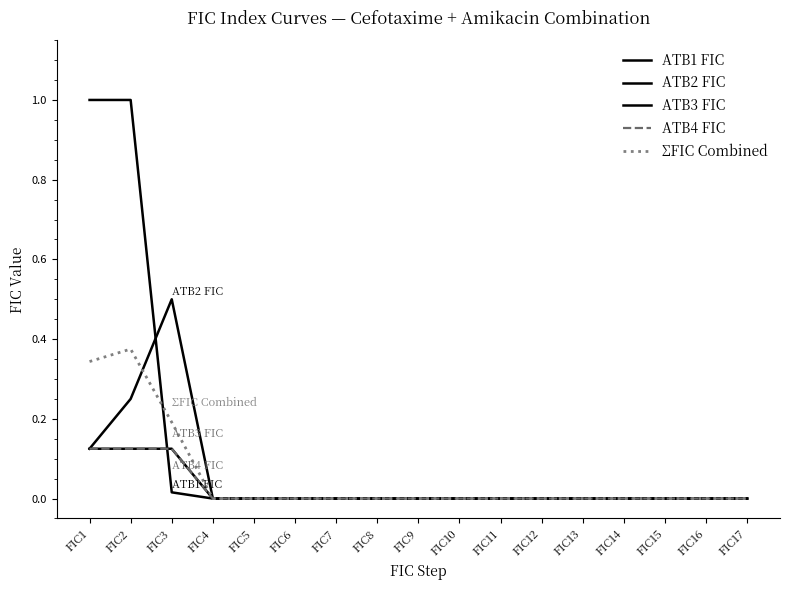

The ΣFIC Combined series shows -0.2 at FIC8. True or false?

False